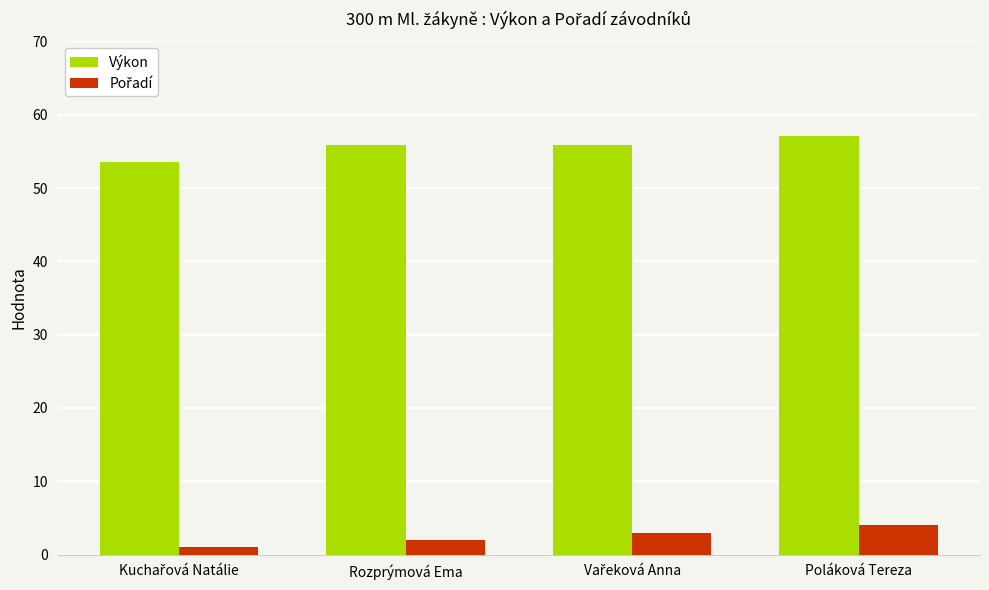

What is the average value of the Výkon series?

55.6